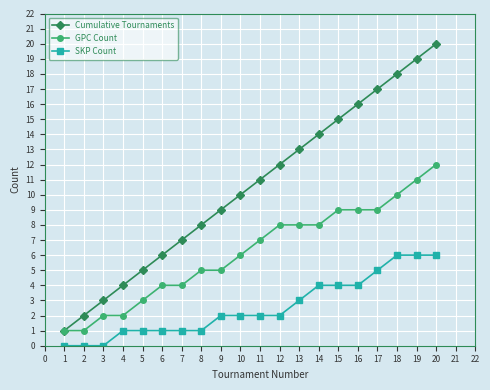

Which series has the largest total across all categories?

Cumulative Tournaments